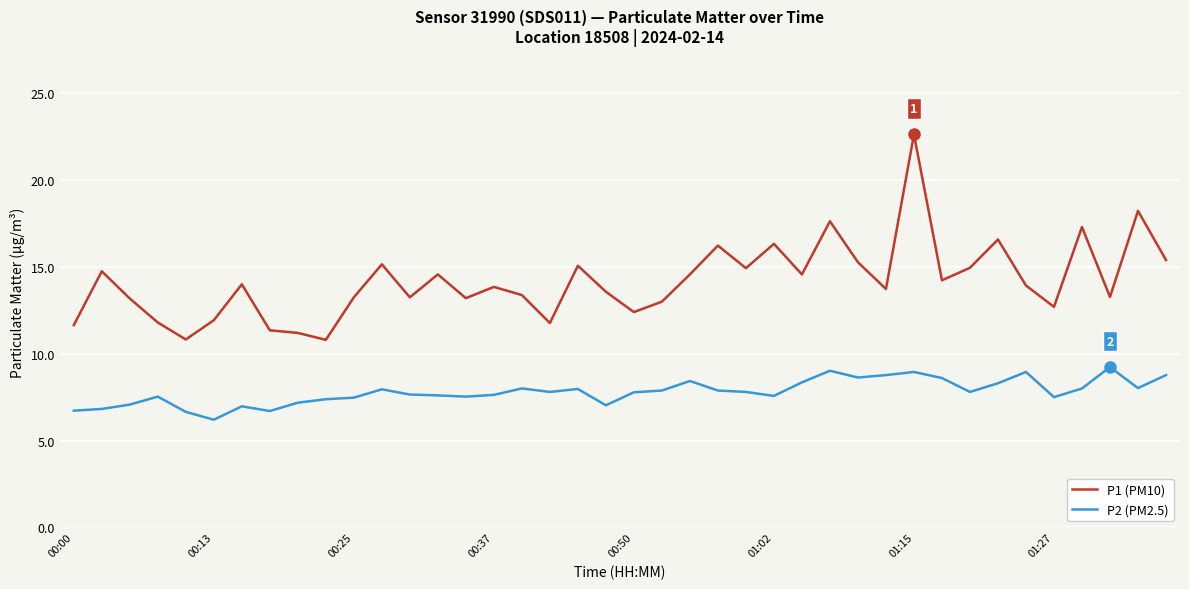

Is this an area chart (filled region under the line)?

No